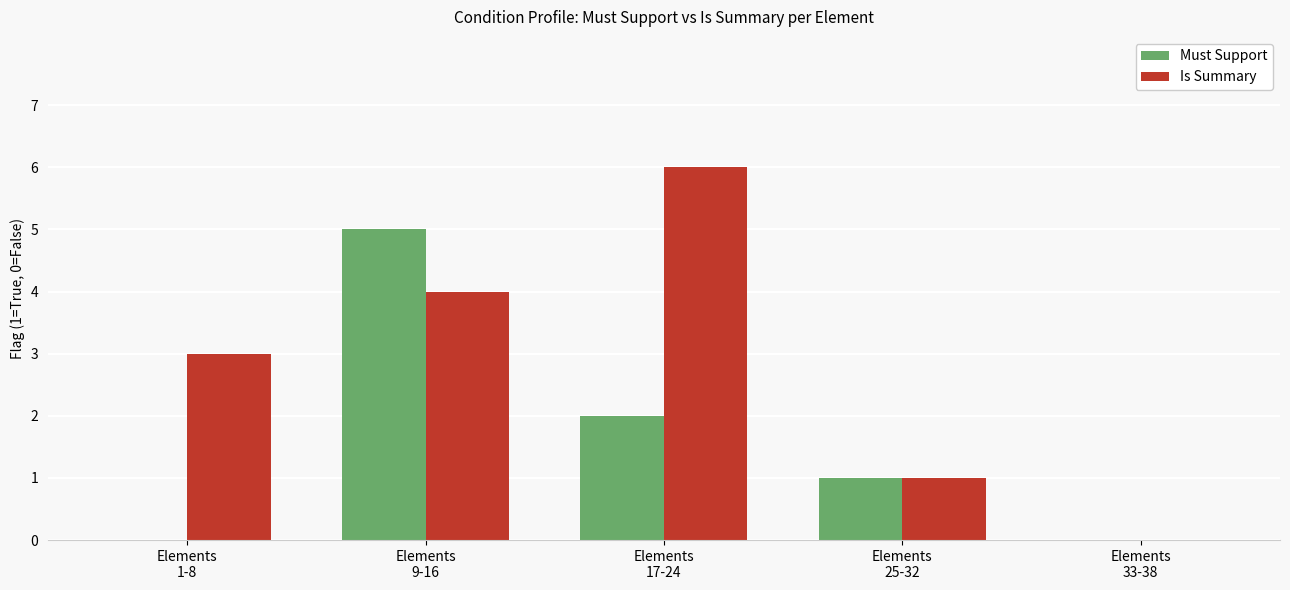

What is the highest value of the Is Summary series?

6